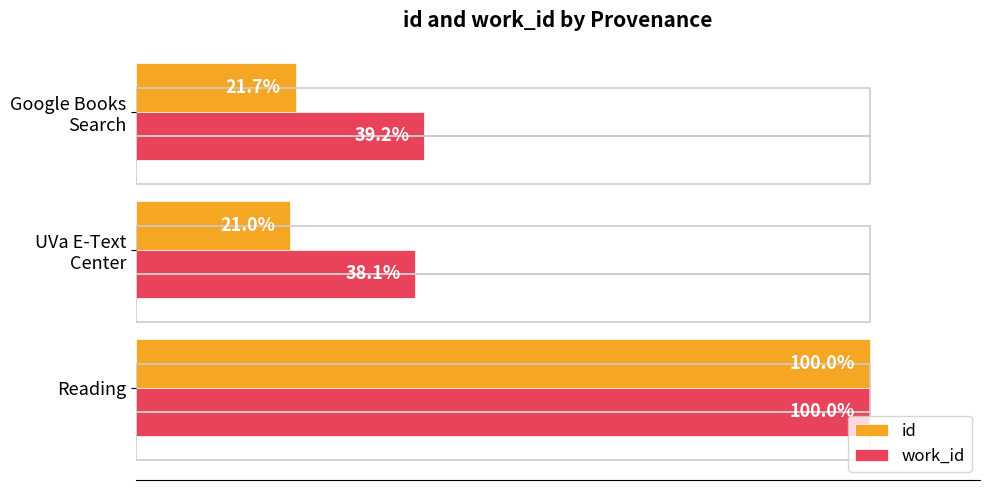

Rank the series by their maximum value, from lowest to highest.

id, work_id